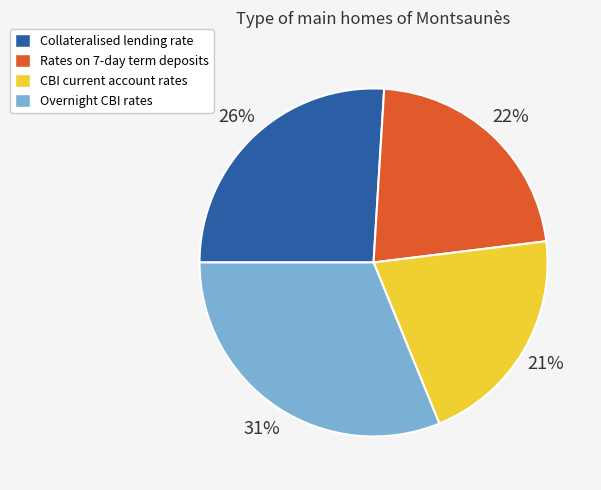

Is there a majority slice in this chart?

No